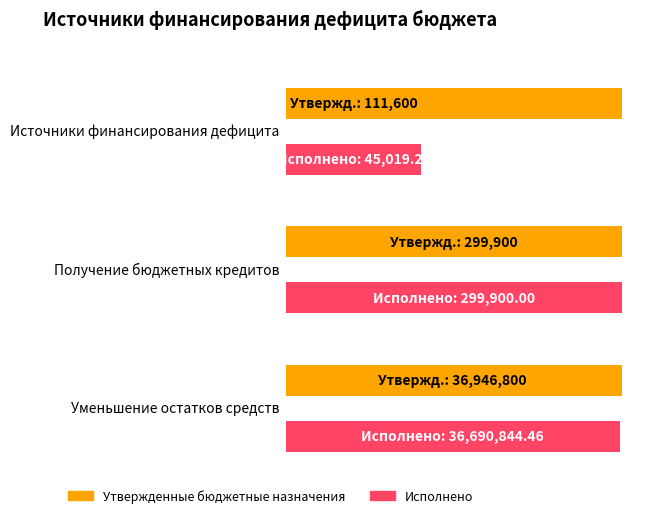

Count the number of data series in this chart.

2